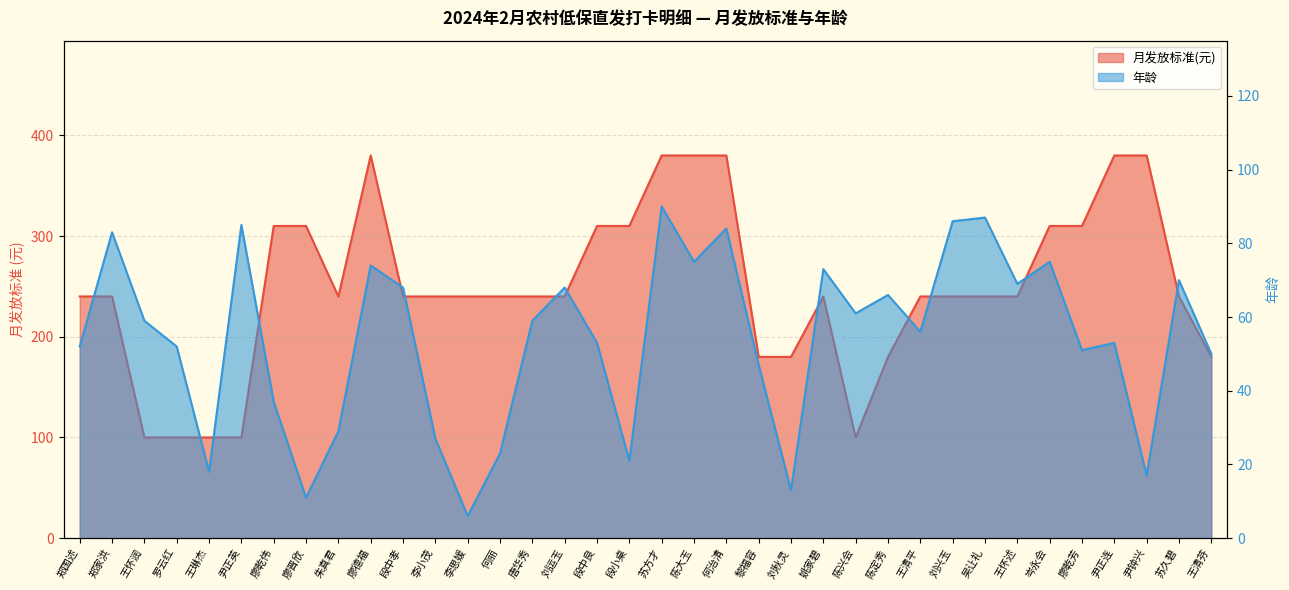

What is the lowest value of the 年龄 series?

6